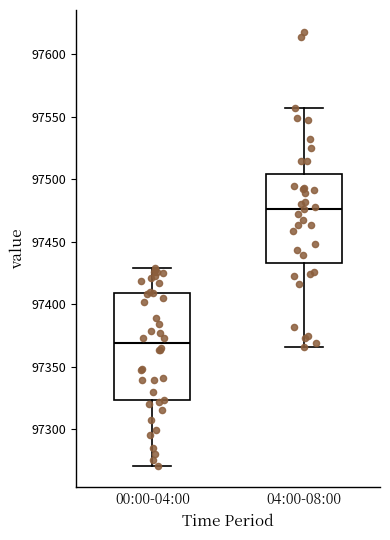

Which box is the tallest, from its lower edge to its upper edge?

00:00-04:00